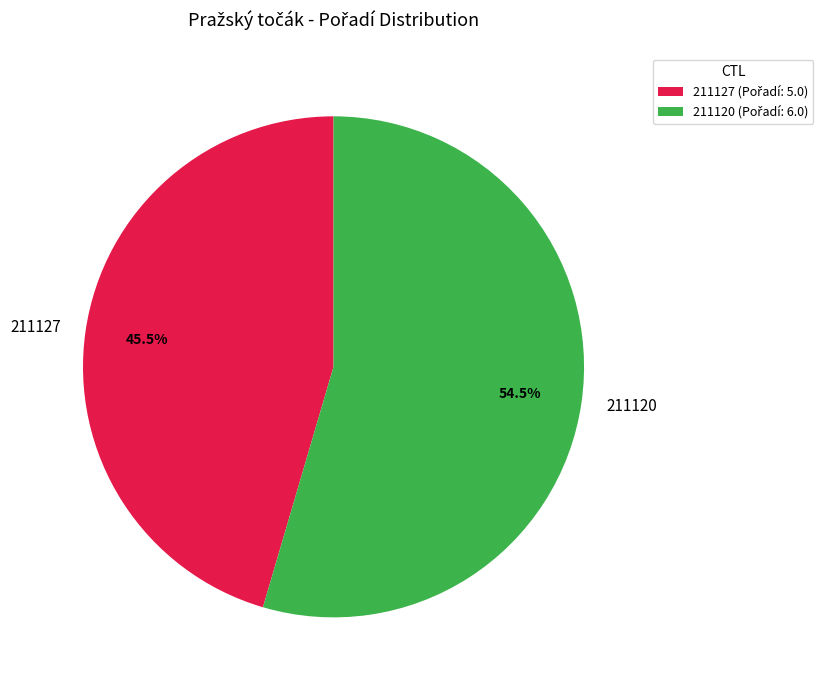

Which slice is the smallest?

211127